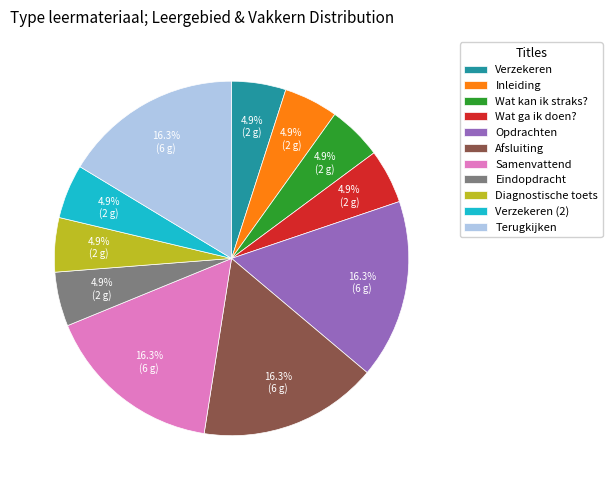

Is Terugkijken the majority of the pie?

No